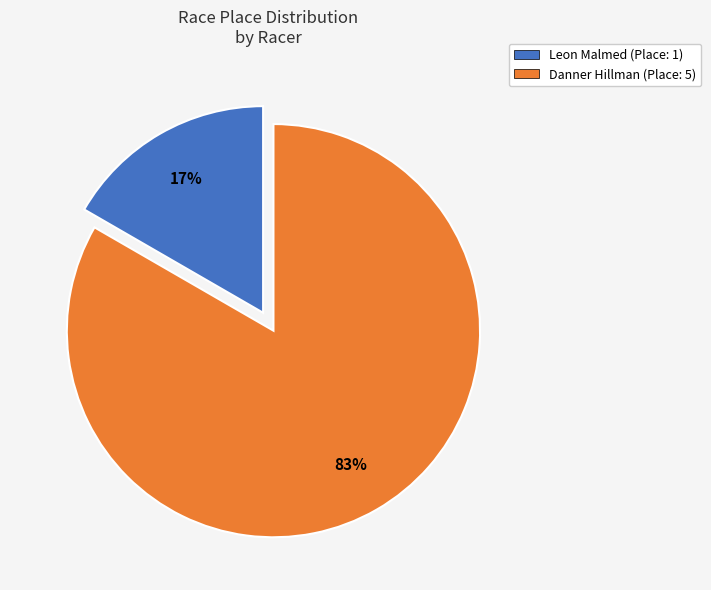

True or false: Leon Malmed accounts for 17% of the total.

True